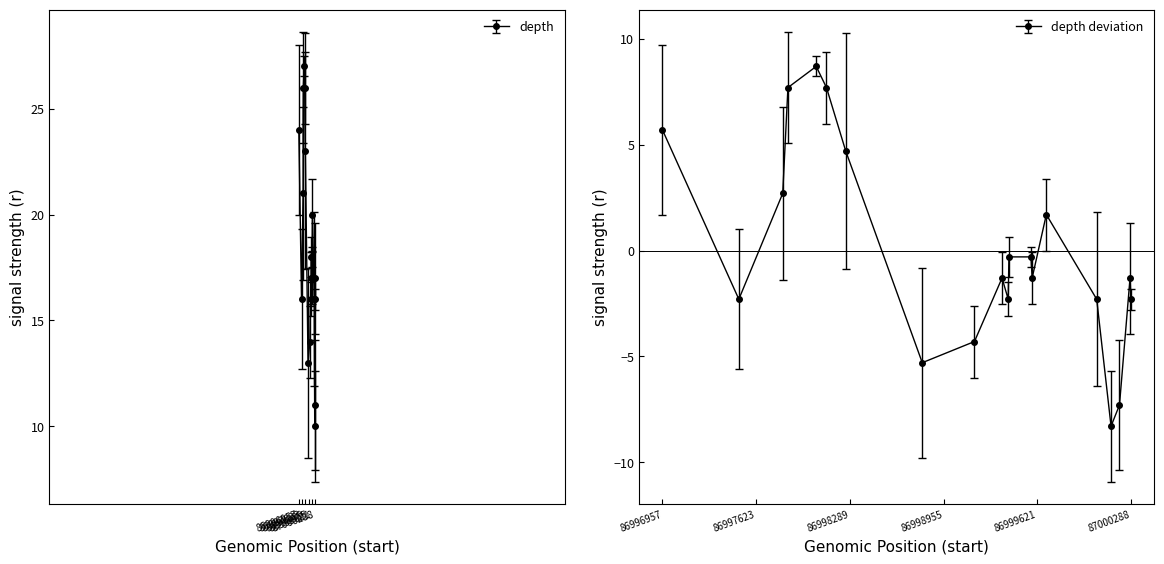

True or false: the data has more than 2 interior local peaks.

True